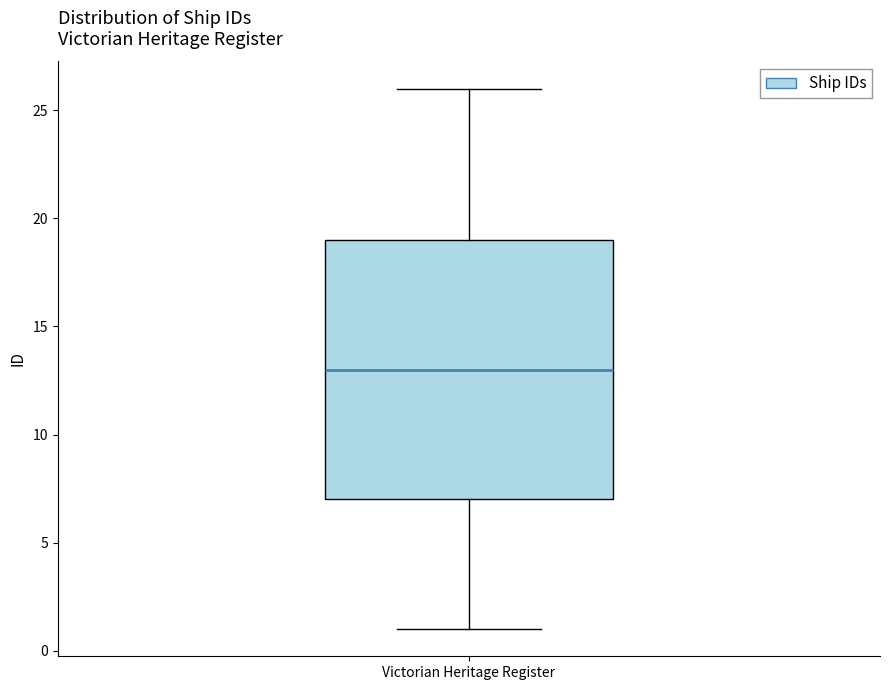

Transcribe this box plot: give where the median line is, the range the box spans, and where the two whiskers end, as read against the y-axis. The values are not printed on the chart, so give them approximately, as read against the axis.

median 13, box 7 to 19, whiskers 1 to 26